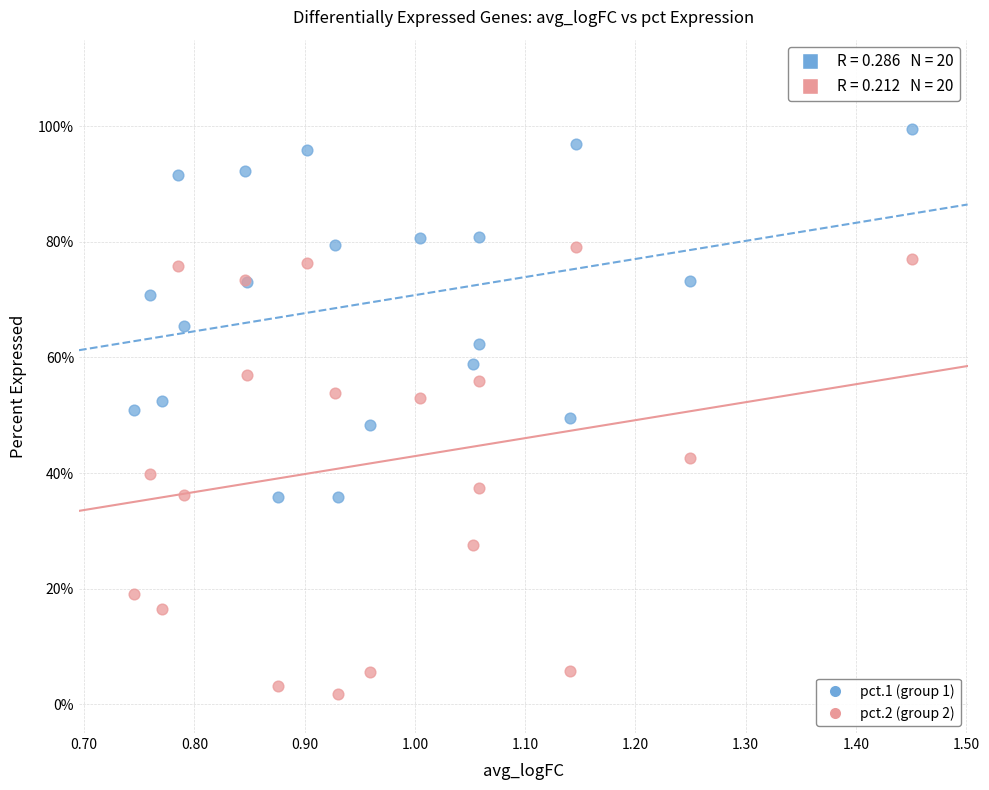

Which series contains the highest Y value?

pct.1 (group 1)